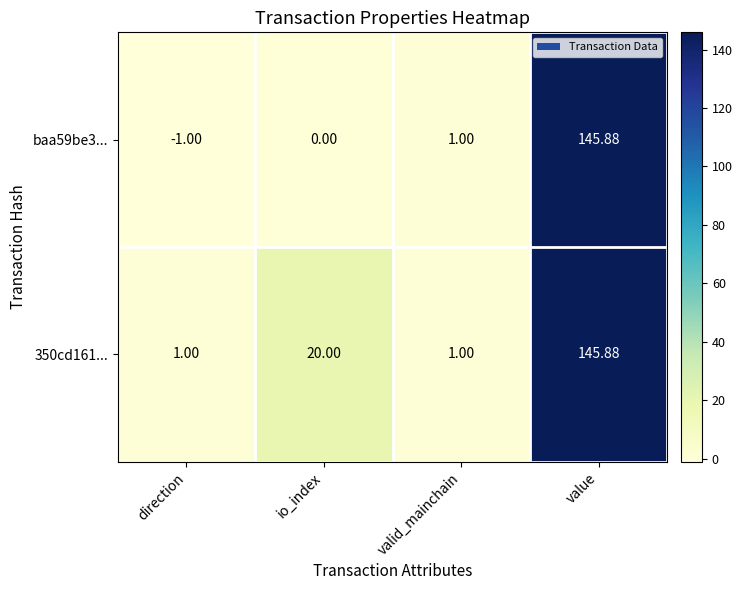

Is the value of 350cd161... at direction greater than the value of baa59be3... at direction?

Yes